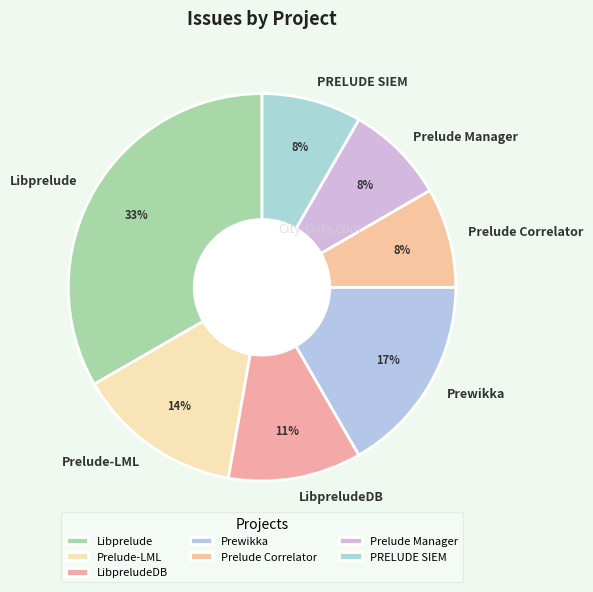

How many slices are in this pie chart?

7